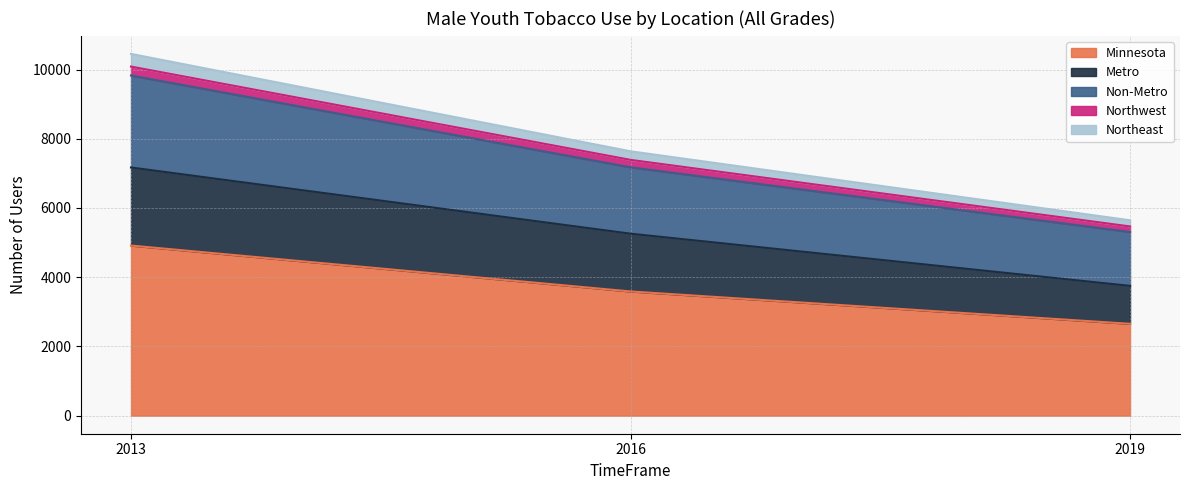

Reading right to left, extract all data points from this chart.

Minnesota: 2653	3588	4914
Metro: 3749	5257	7170
Non-Metro: 5306	7176	9828
Northwest: 5466	7390	10086
Northeast: 5644	7638	10452